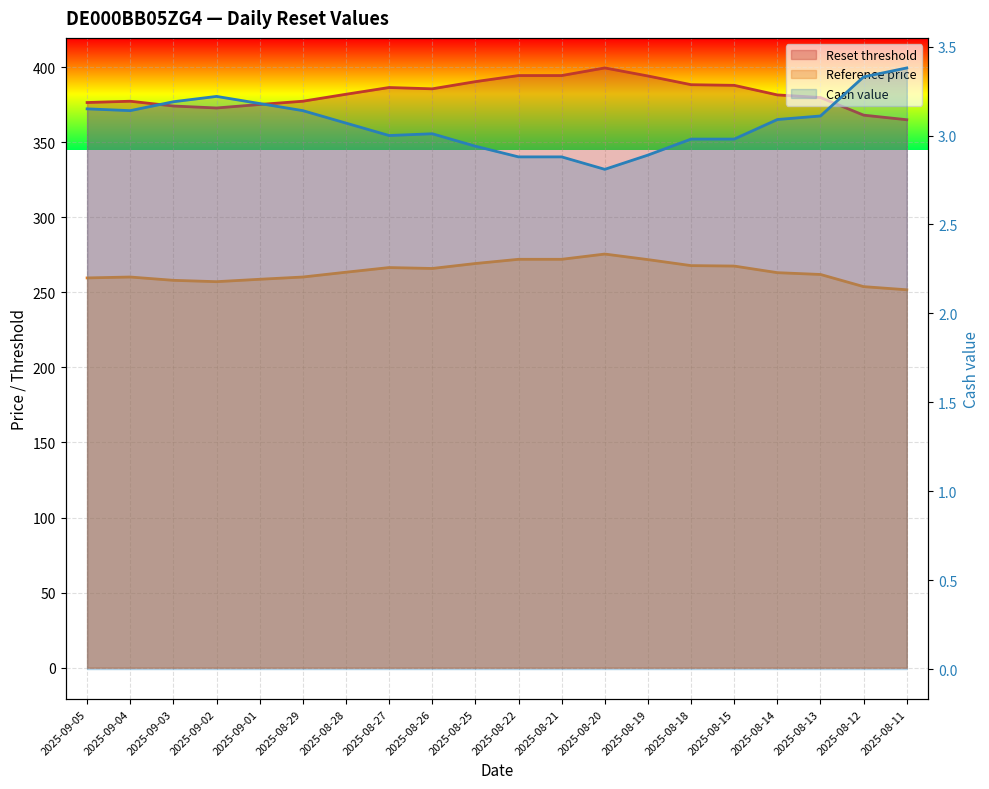

Which category has the highest value in the Cash value series?

2025-08-11